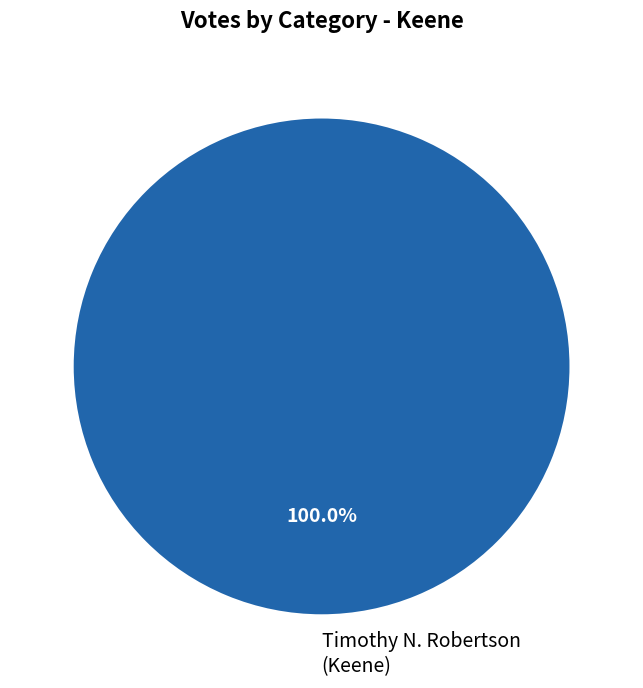

Count the number of slices in the pie.

1